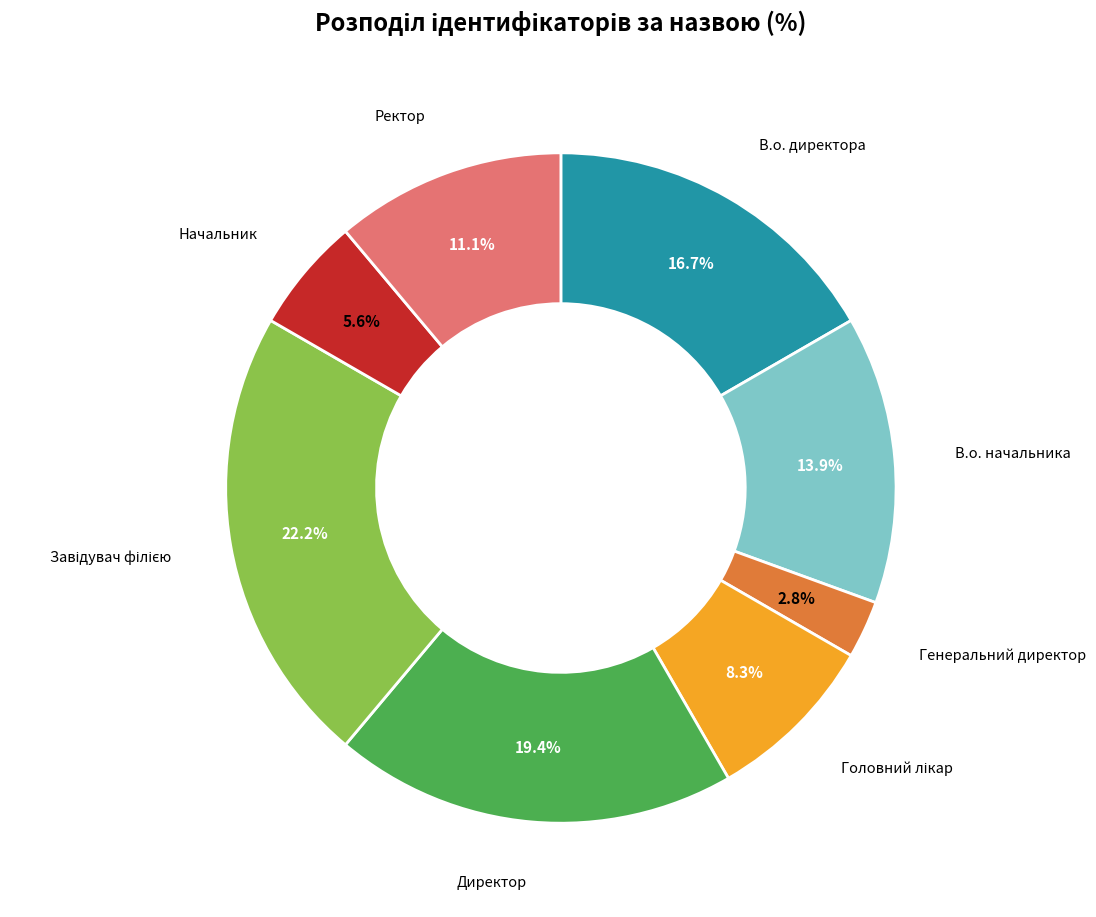

What is the smallest slice in the pie chart?

Генеральний директор